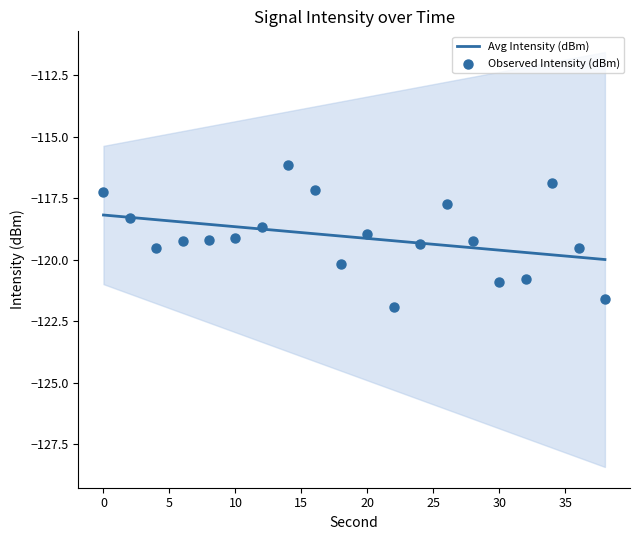

Which series reaches the minimum Y coordinate?

Observed Intensity (dBm)